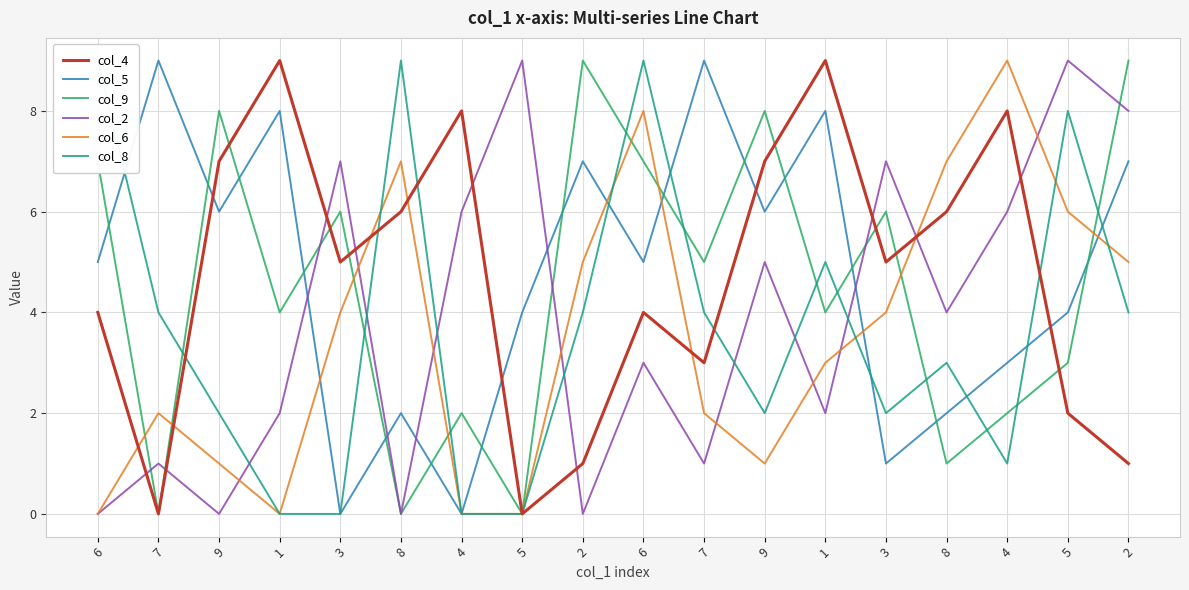

What is the greatest value displayed?

9